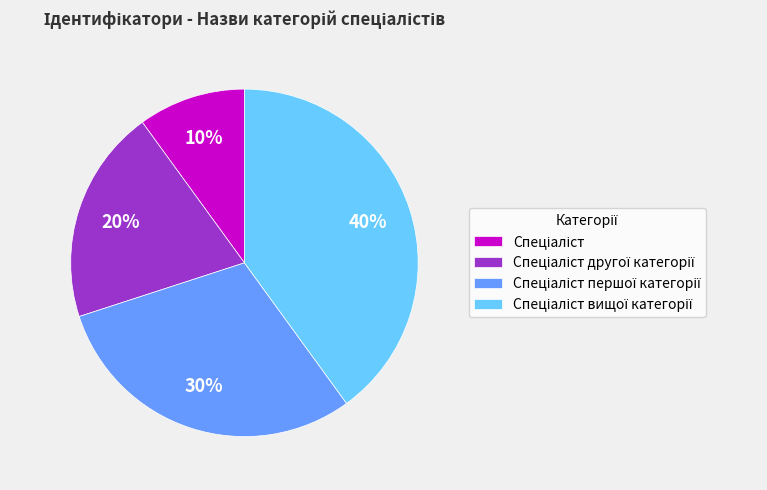

To the nearest percent, what is the average slice percentage?

25%